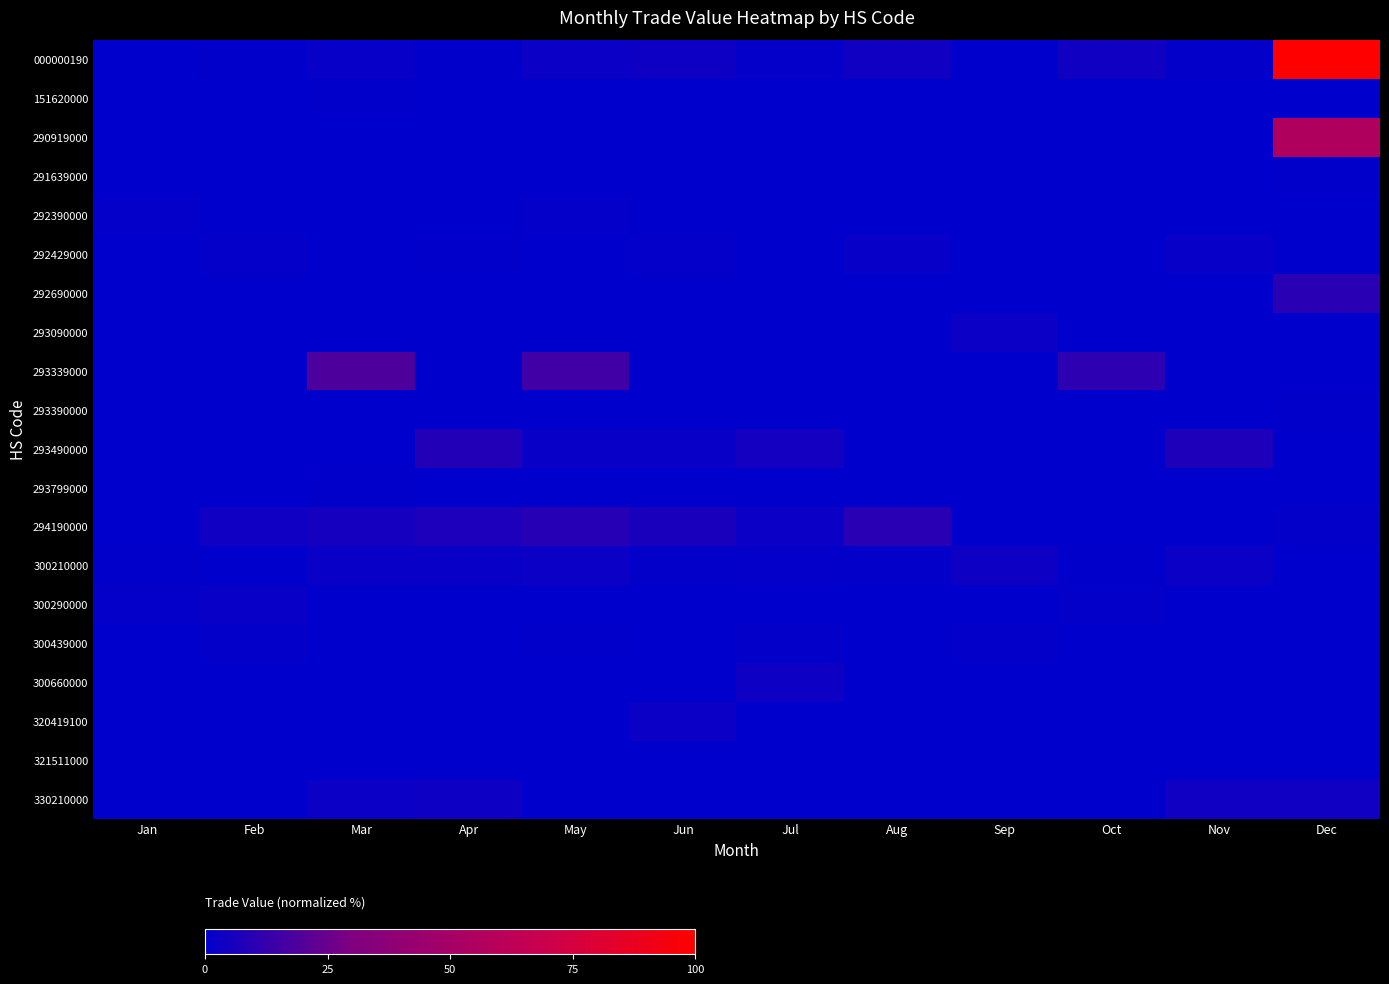

Reading left to right, list all the values displayed in this chart.

000000190: Jan=0.3	Feb=0.6	Mar=1.8	Apr=0.5	May=2.9	Jun=3.2	Jul=1.3	Aug=4.3	Sep=0.0	Oct=4.0	Nov=1.2	Dec=100.0
151620000: Jan=0.0	Feb=0.0	Mar=0.5	Apr=0.0	May=0.0	Jun=0.0	Jul=0.0	Aug=0.0	Sep=0.0	Oct=0.0	Nov=0.0	Dec=0.0
290919000: Jan=0.0	Feb=0.0	Mar=0.0	Apr=0.0	May=0.0	Jun=0.0	Jul=0.0	Aug=0.0	Sep=0.0	Oct=0.0	Nov=0.0	Dec=55.8
291639000: Jan=0.0	Feb=0.0	Mar=0.0	Apr=0.0	May=0.0	Jun=0.0	Jul=0.0	Aug=0.0	Sep=0.0	Oct=0.0	Nov=0.0	Dec=0.7
292390000: Jan=1.4	Feb=0.0	Mar=0.0	Apr=0.0	May=1.4	Jun=0.0	Jul=0.0	Aug=0.0	Sep=0.0	Oct=0.0	Nov=0.0	Dec=0.0
292429000: Jan=0.0	Feb=1.3	Mar=0.0	Apr=0.4	May=0.0	Jun=1.3	Jul=0.0	Aug=1.7	Sep=0.0	Oct=0.0	Nov=1.7	Dec=0.0
292690000: Jan=0.0	Feb=0.0	Mar=0.0	Apr=0.0	May=0.0	Jun=0.0	Jul=0.0	Aug=0.0	Sep=0.0	Oct=0.0	Nov=0.0	Dec=10.0
293090000: Jan=0.0	Feb=0.0	Mar=0.0	Apr=0.0	May=0.0	Jun=0.0	Jul=0.0	Aug=0.0	Sep=2.4	Oct=0.0	Nov=0.0	Dec=0.0
293339000: Jan=0.0	Feb=0.0	Mar=18.5	Apr=0.0	May=15.6	Jun=0.0	Jul=0.0	Aug=0.0	Sep=0.0	Oct=10.8	Nov=0.0	Dec=0.0
293390000: Jan=0.0	Feb=0.0	Mar=0.0	Apr=0.0	May=0.0	Jun=0.0	Jul=0.0	Aug=0.0	Sep=0.0	Oct=0.0	Nov=0.0	Dec=0.5
293490000: Jan=0.0	Feb=0.0	Mar=0.0	Apr=7.8	May=2.0	Jun=2.2	Jul=5.0	Aug=0.0	Sep=0.0	Oct=0.0	Nov=7.2	Dec=0.0
293799000: Jan=0.0	Feb=0.0	Mar=0.7	Apr=0.0	May=0.0	Jun=0.0	Jul=0.0	Aug=0.0	Sep=0.0	Oct=0.0	Nov=0.0	Dec=0.0
294190000: Jan=0.0	Feb=3.9	Mar=5.3	Apr=6.7	May=9.1	Jun=5.9	Jul=2.6	Aug=10.1	Sep=0.0	Oct=0.0	Nov=0.0	Dec=0.8
300210000: Jan=0.8	Feb=0.0	Mar=2.1	Apr=2.1	May=3.0	Jun=1.2	Jul=1.5	Aug=1.1	Sep=3.2	Oct=0.7	Nov=2.8	Dec=0.0
300290000: Jan=1.2	Feb=2.1	Mar=0.0	Apr=0.0	May=0.0	Jun=0.0	Jul=0.0	Aug=0.0	Sep=0.0	Oct=1.1	Nov=0.0	Dec=0.0
300439000: Jan=0.0	Feb=0.8	Mar=0.0	Apr=0.0	May=0.8	Jun=0.0	Jul=0.8	Aug=0.0	Sep=0.8	Oct=0.0	Nov=0.0	Dec=0.0
300660000: Jan=0.0	Feb=0.0	Mar=0.0	Apr=0.0	May=0.0	Jun=0.0	Jul=3.4	Aug=0.0	Sep=0.0	Oct=0.0	Nov=0.0	Dec=0.0
320419100: Jan=0.0	Feb=0.0	Mar=0.0	Apr=0.0	May=0.0	Jun=2.9	Jul=0.0	Aug=0.0	Sep=0.0	Oct=0.0	Nov=0.0	Dec=0.0
321511000: Jan=0.0	Feb=0.0	Mar=0.0	Apr=0.3	May=0.0	Jun=0.0	Jul=0.0	Aug=0.0	Sep=0.0	Oct=0.0	Nov=0.0	Dec=0.3
330210000: Jan=0.0	Feb=0.0	Mar=2.7	Apr=3.1	May=0.0	Jun=0.0	Jul=0.0	Aug=0.0	Sep=0.0	Oct=0.0	Nov=3.7	Dec=3.9